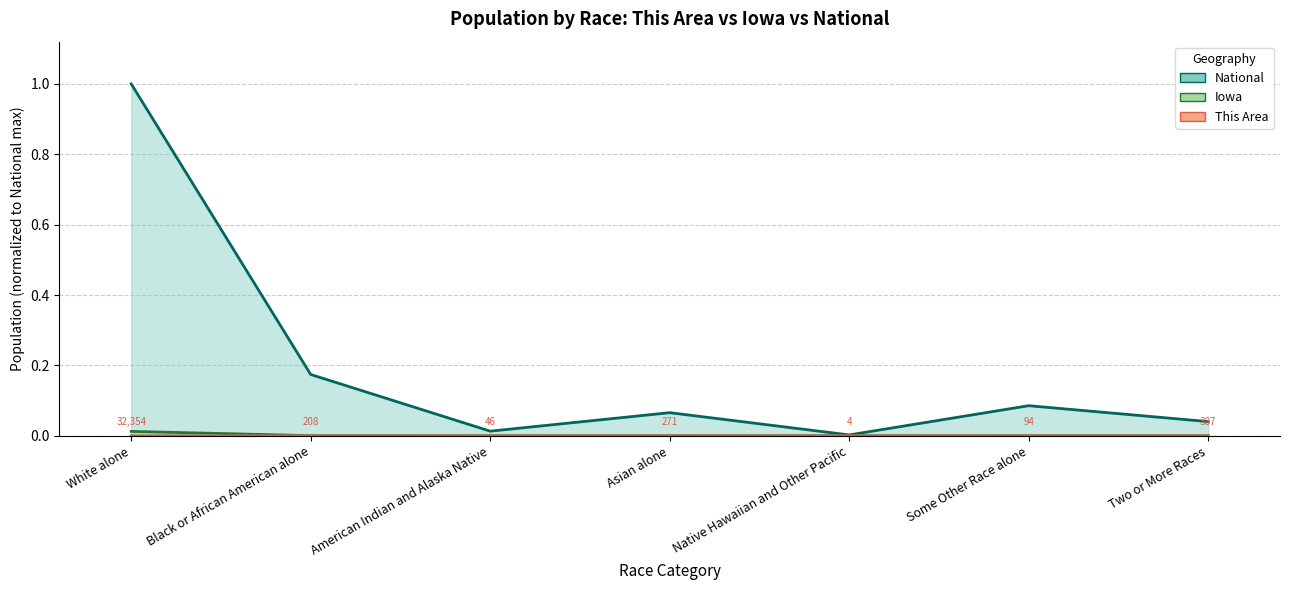

How many data points does each series have?

7